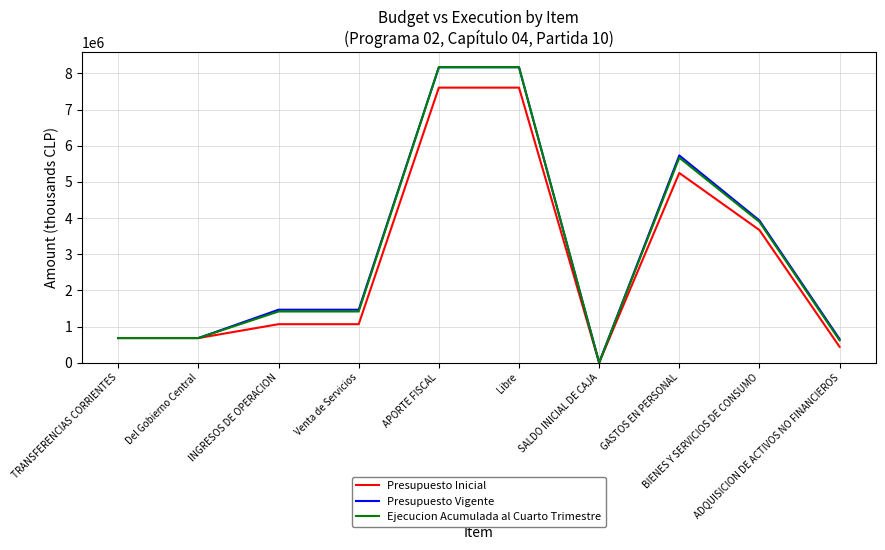

What is the maximum value shown in the chart?

8172346